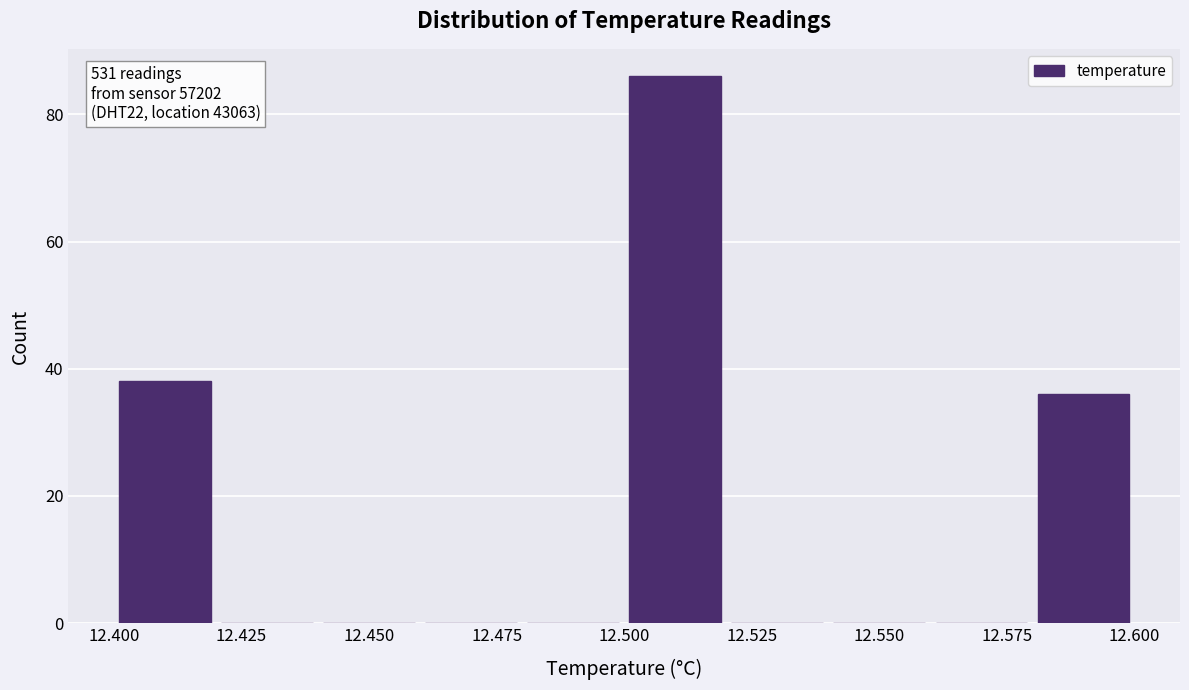

Which range on the x-axis has the tallest bar?

12.50 to 12.52